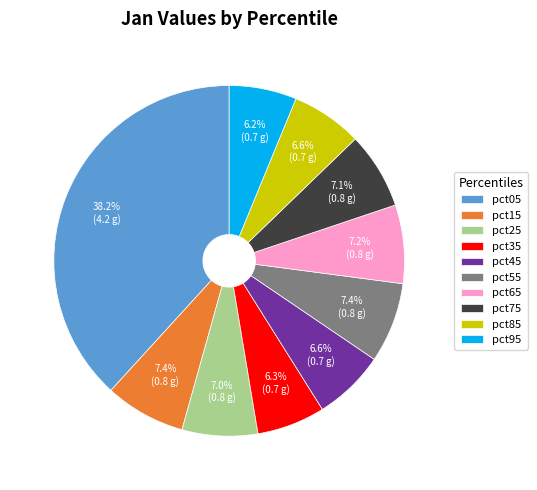

What is the total percentage of pct85 and pct65?

13.8%